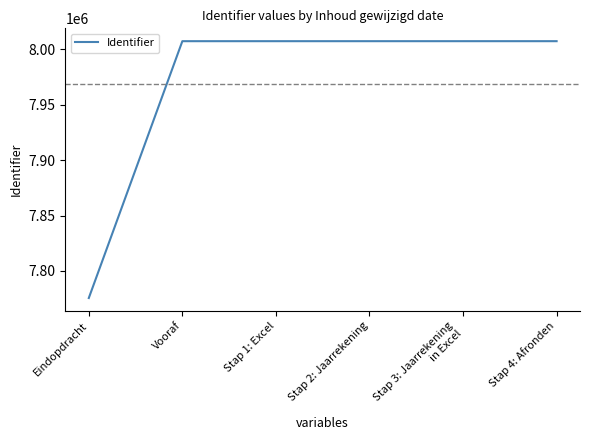

What is the greatest value displayed?

8007480